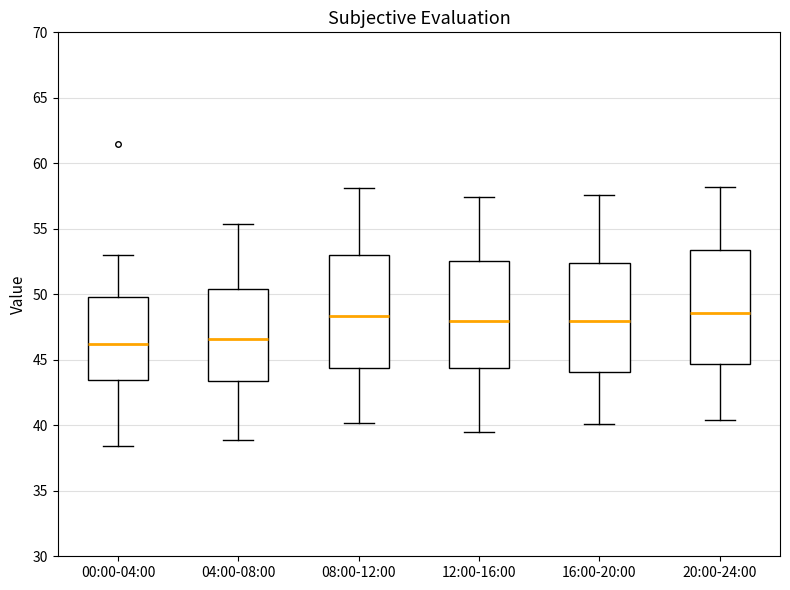

Reading left to right, read every box against the y-axis: the position of its median line, the range the box covers, and the ends of its whiskers. The values are not printed on the chart, so give them approximately, as read against the axis.

00:00-04:00: median 46.0, box 43.5 to 50.0, whiskers 38.5 to 53.0
04:00-08:00: median 46.5, box 43.5 to 50.5, whiskers 39.0 to 55.5
08:00-12:00: median 48.5, box 44.5 to 53.0, whiskers 40.0 to 58.0
12:00-16:00: median 48.0, box 44.5 to 52.5, whiskers 39.5 to 57.5
16:00-20:00: median 48.0, box 44.0 to 52.5, whiskers 40.0 to 57.5
20:00-24:00: median 48.5, box 44.5 to 53.5, whiskers 40.5 to 58.0